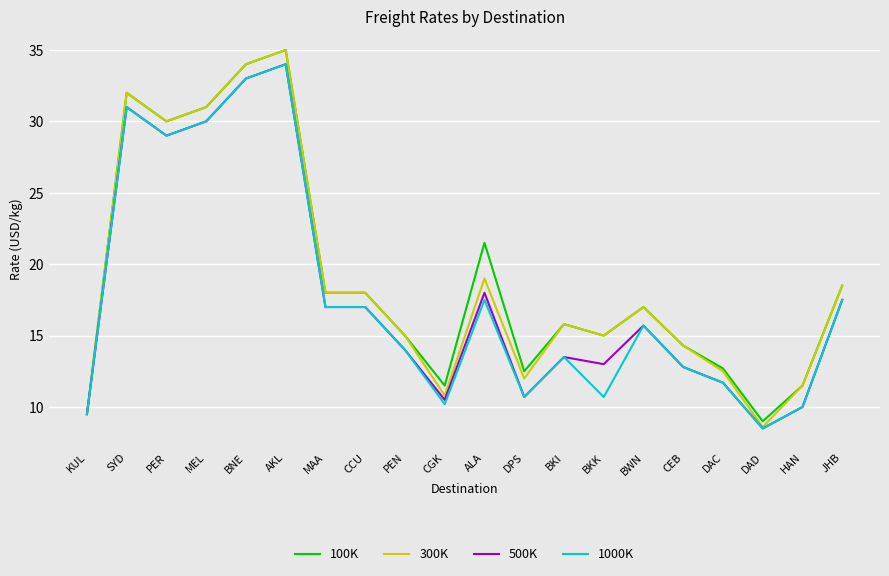

Which series changed the most between DPS and BKI?

300K